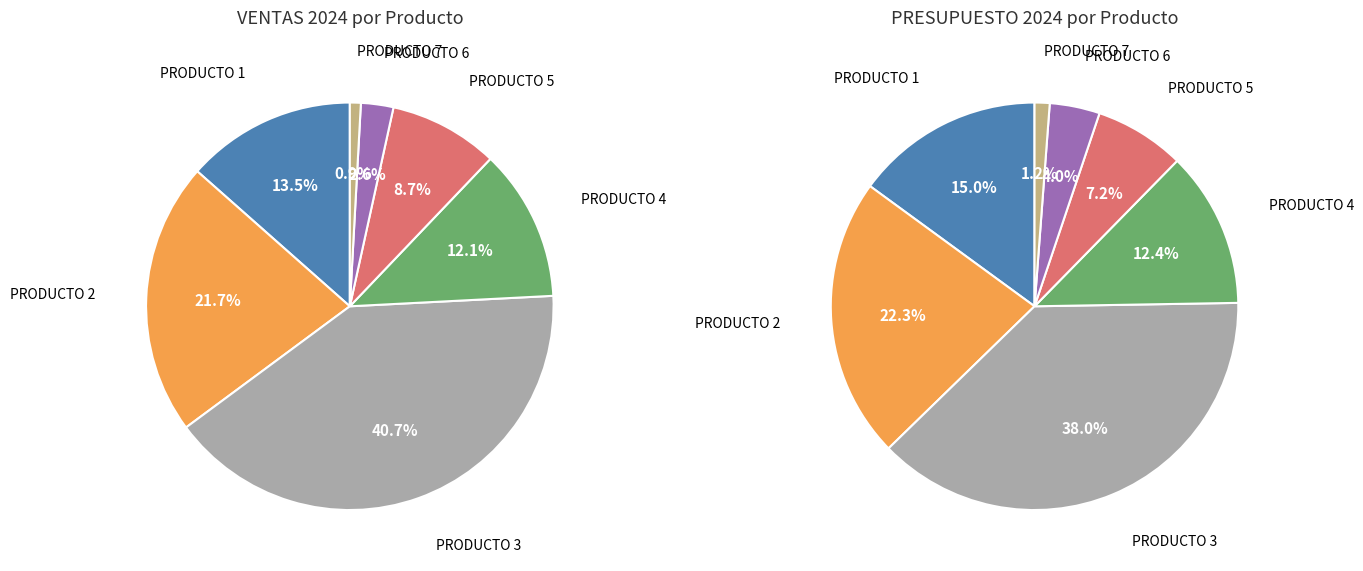

To the nearest percent, what is the combined percentage of PRODUCTO 7 and PRODUCTO 4?

13%